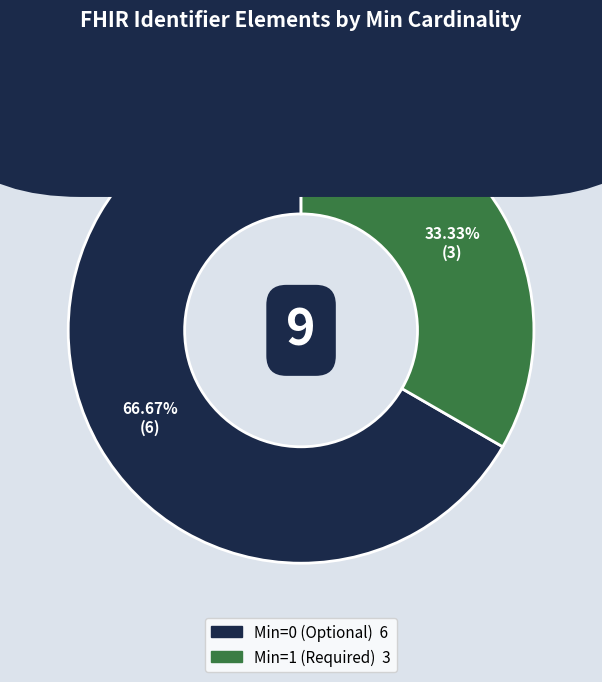

To the nearest percent, what is the average slice percentage?

50%